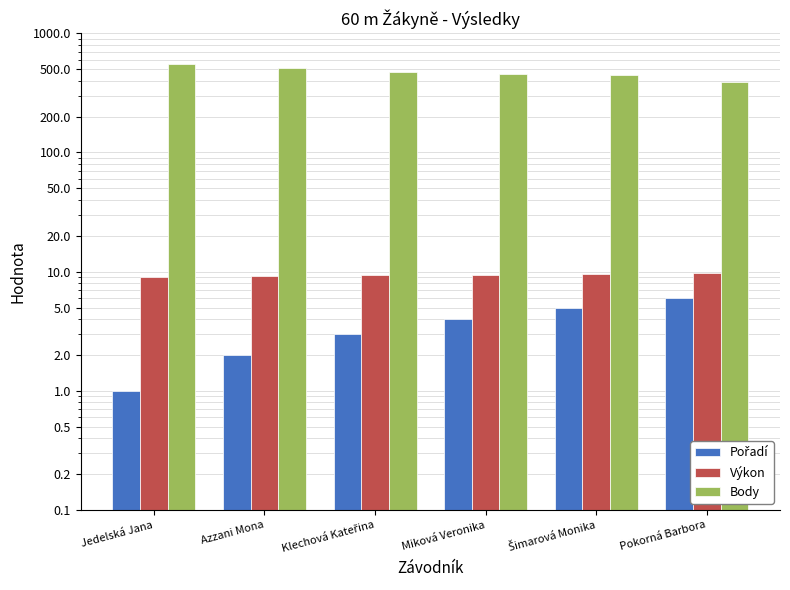

Which label corresponds to the smallest value in the chart?

Jedelská Jana